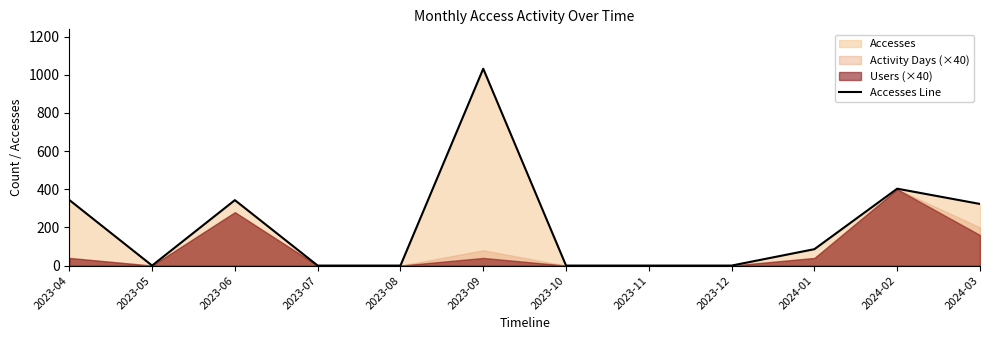

What is the maximum value shown in the chart?

1032